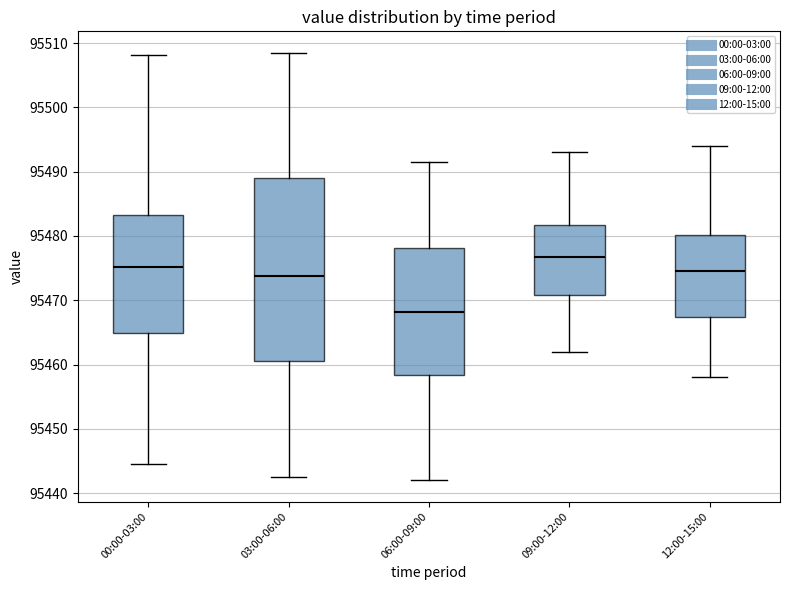

Which box is the tallest, from its lower edge to its upper edge?

03:00-06:00